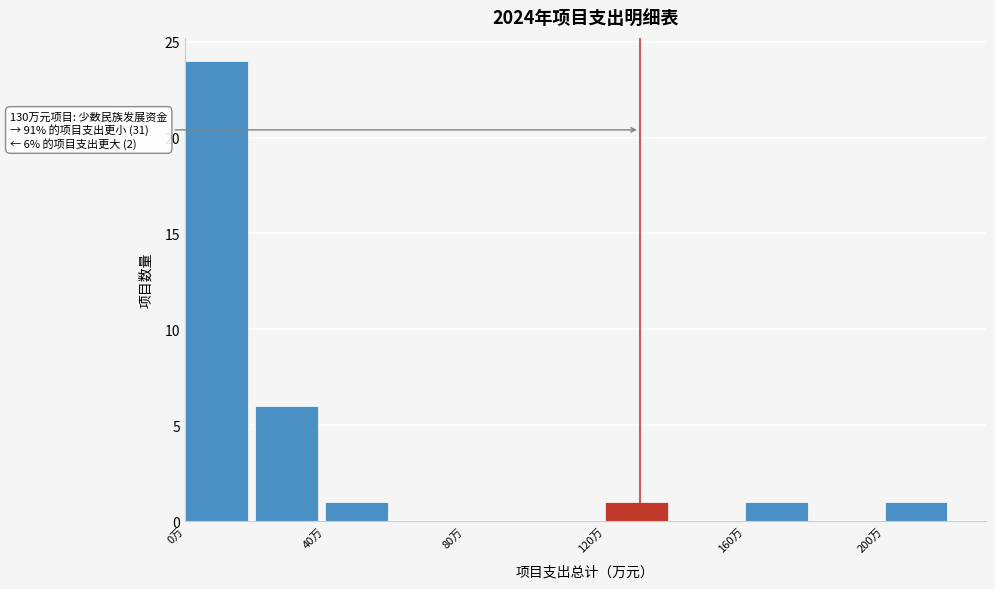

Over which range of the x-axis is the bar tallest?

0 to 20